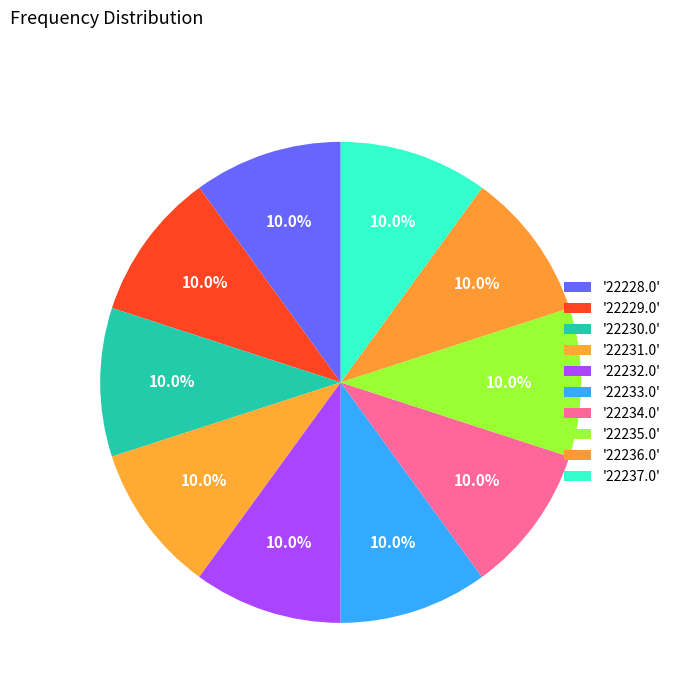

Which category has the smallest portion of the pie?

22228.0